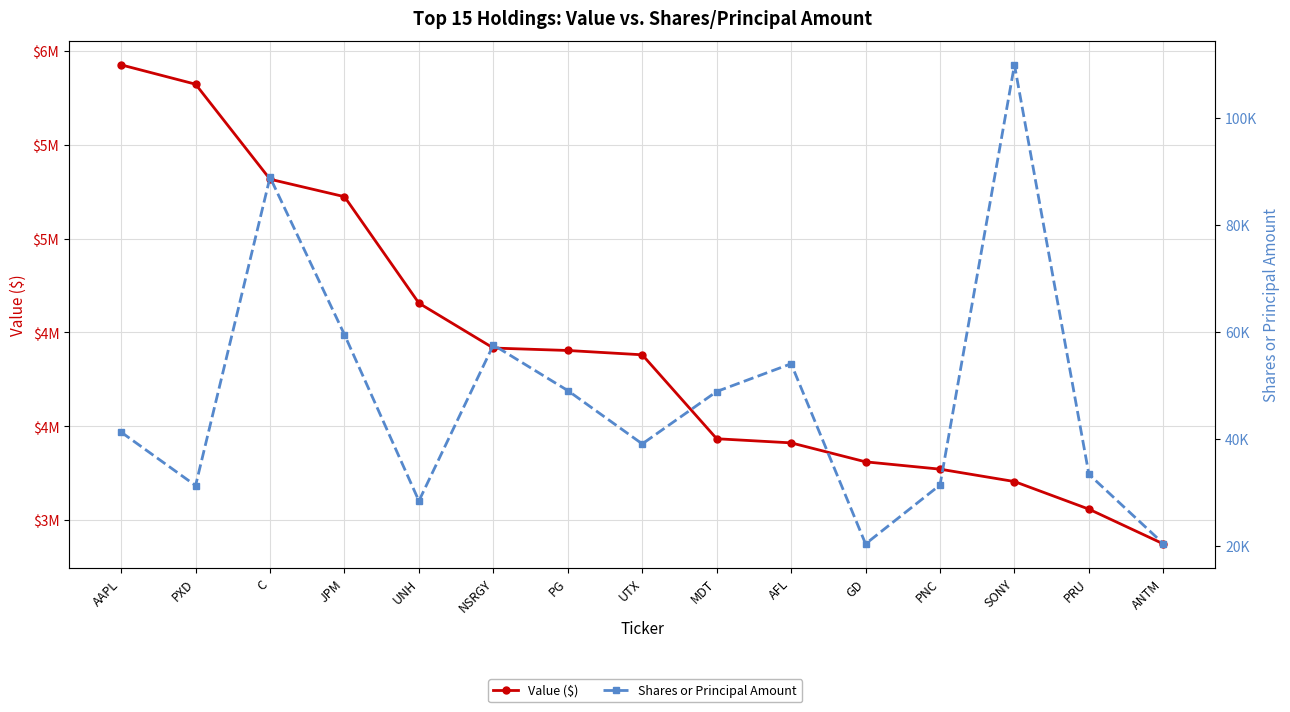

What position from the left is GD?

11